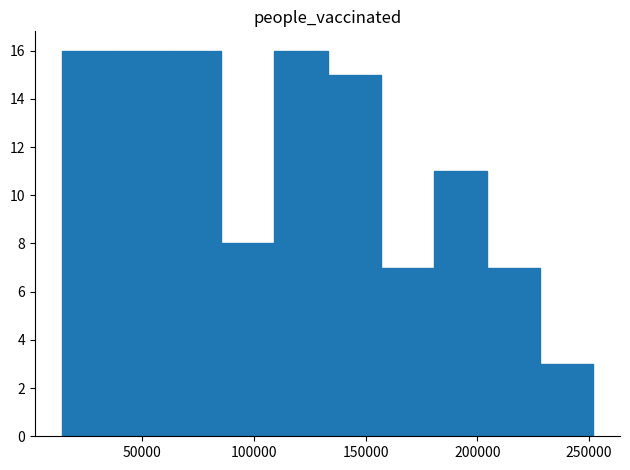

Reading left to right, transcribe this chart: for each bar, give the range it covers on the x-axis and its height. Neither the bar edges nor the heights are printed on the chart, so give them approximately, as read against the axes.

15000 to 40000: 16
40000 to 60000: 16
60000 to 85000: 16
85000 to 110000: 8
110000 to 135000: 16
135000 to 155000: 15
155000 to 180000: 7
180000 to 205000: 11
205000 to 230000: 7
230000 to 250000: 3